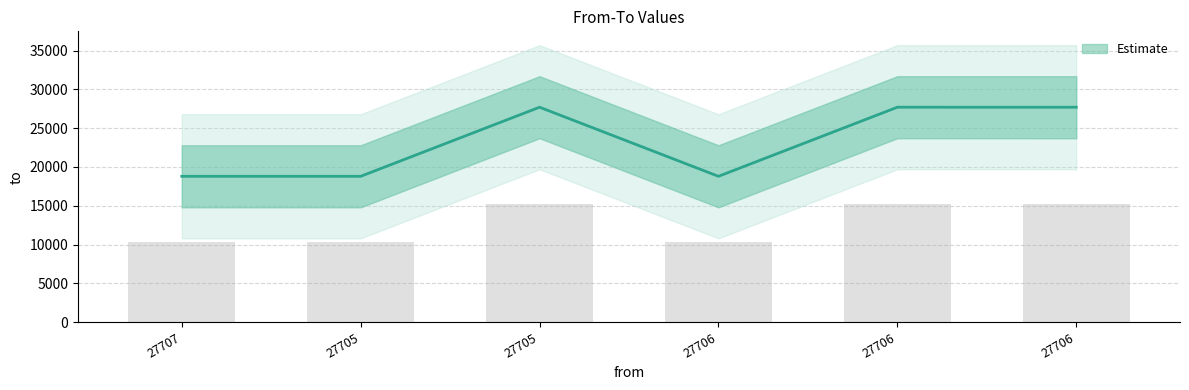

At which category does the chart reach its minimum across all series?

27707